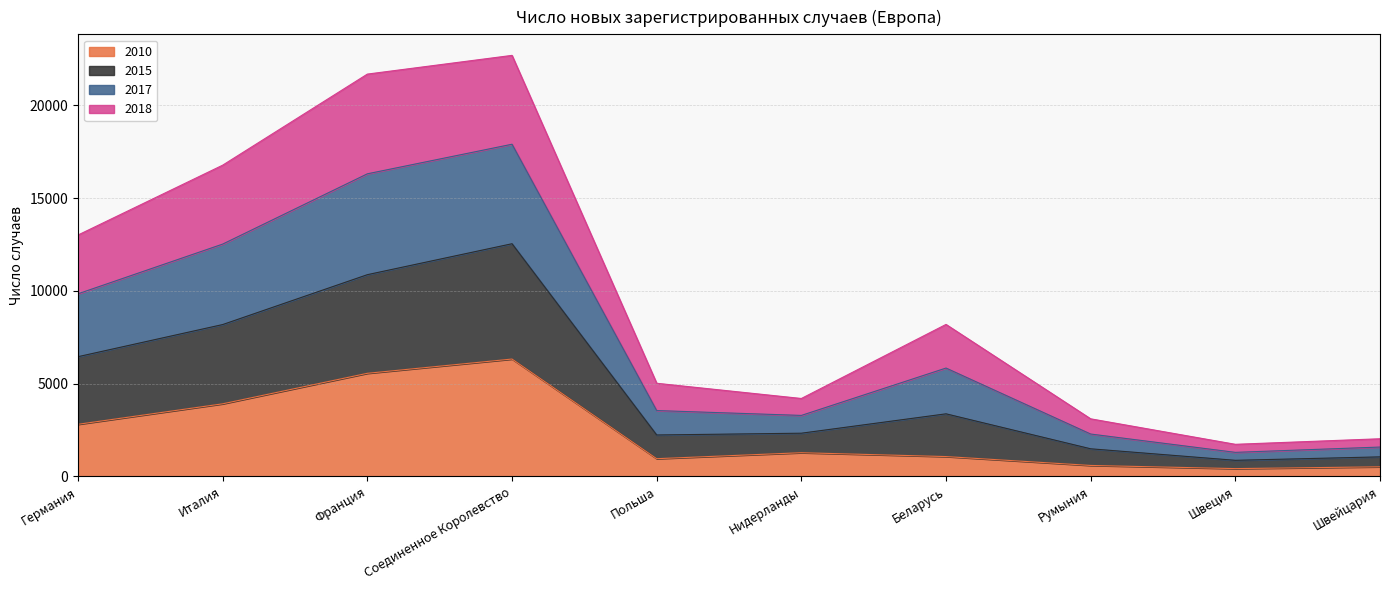

At which category does 2015 reach its first local peak?

Соединенное Королевство